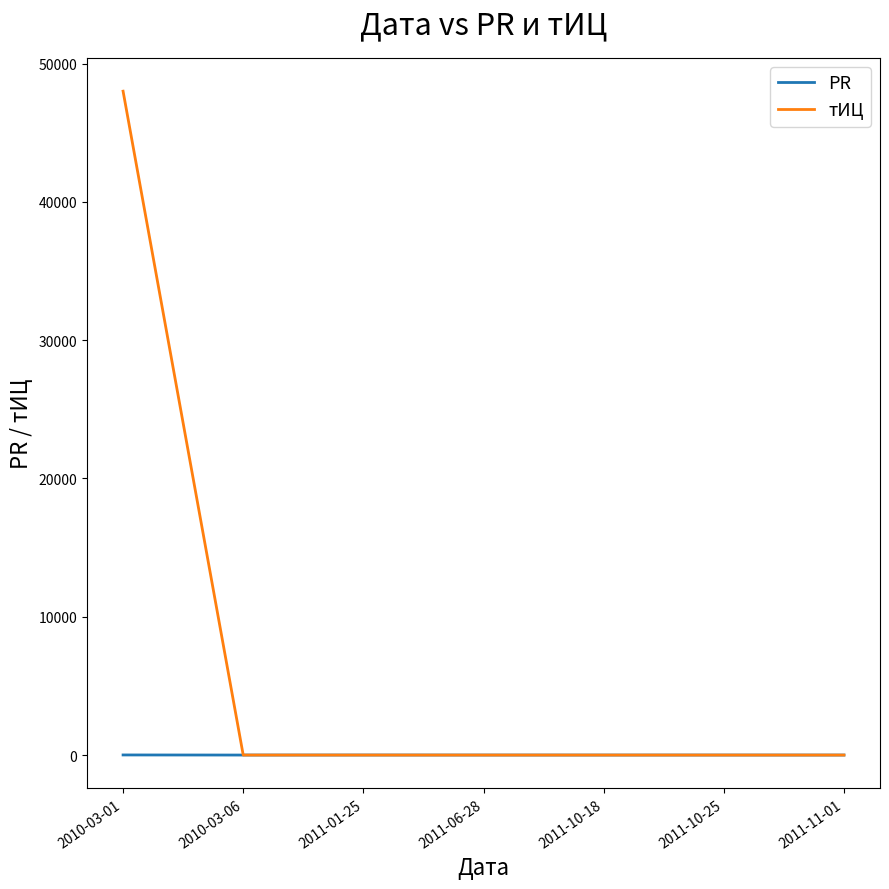

The value of тИЦ at 2011-01-25 is -15337. True or false?

False